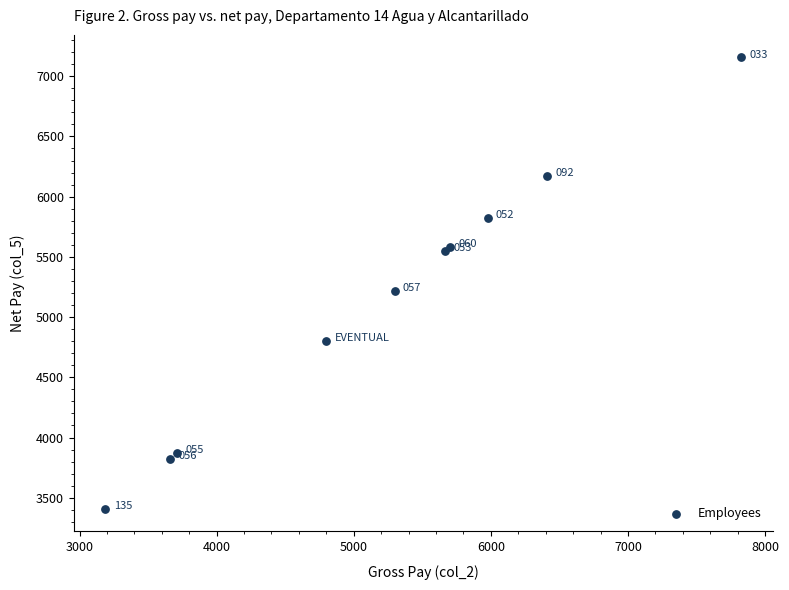

What Y value in the scatter plot is closest to 5281?

5219.6